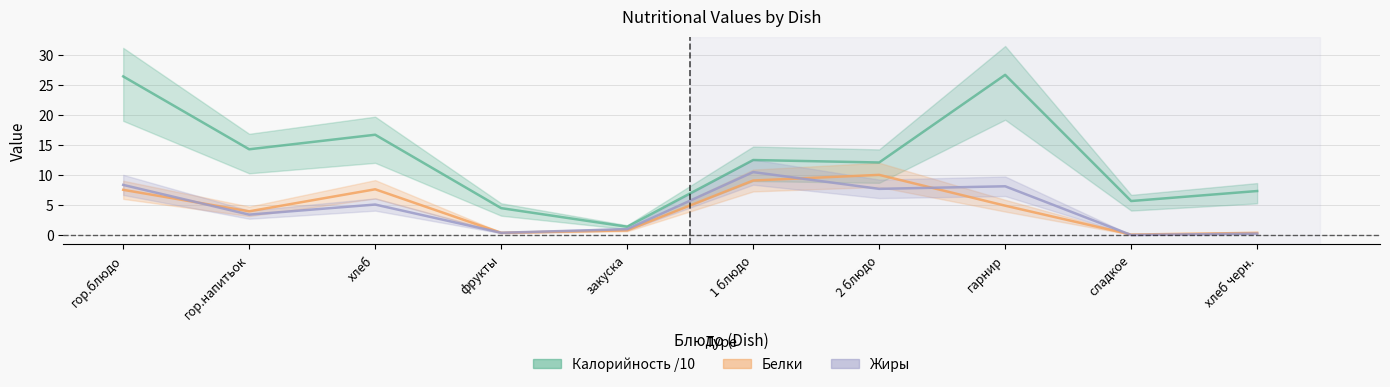

What is the label of the 7th point from the left?

2 блюдо